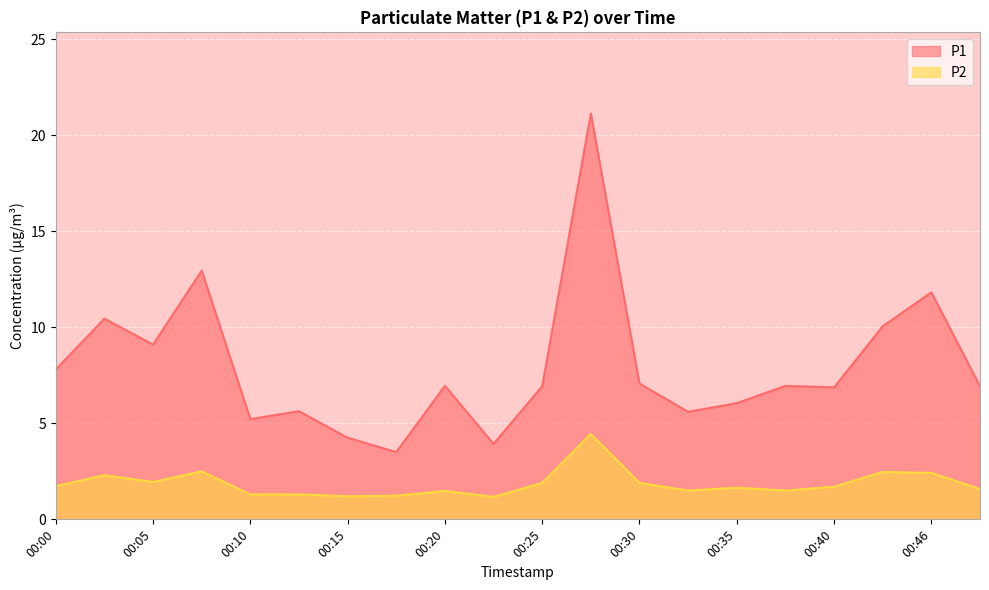

The value of P2 at 00:10 is 0.8. True or false?

False